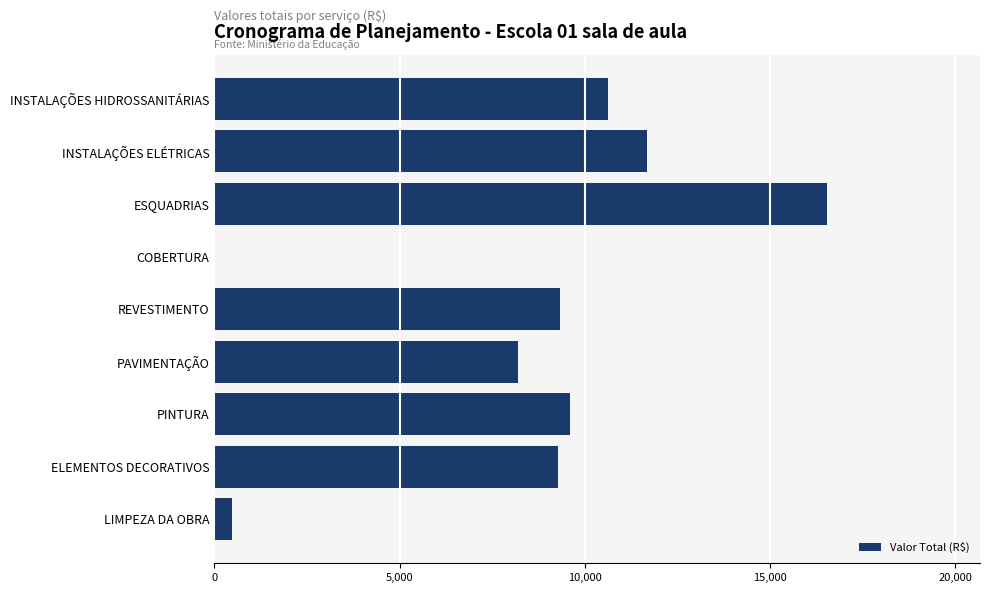

What is the sum of all values?

75689.1